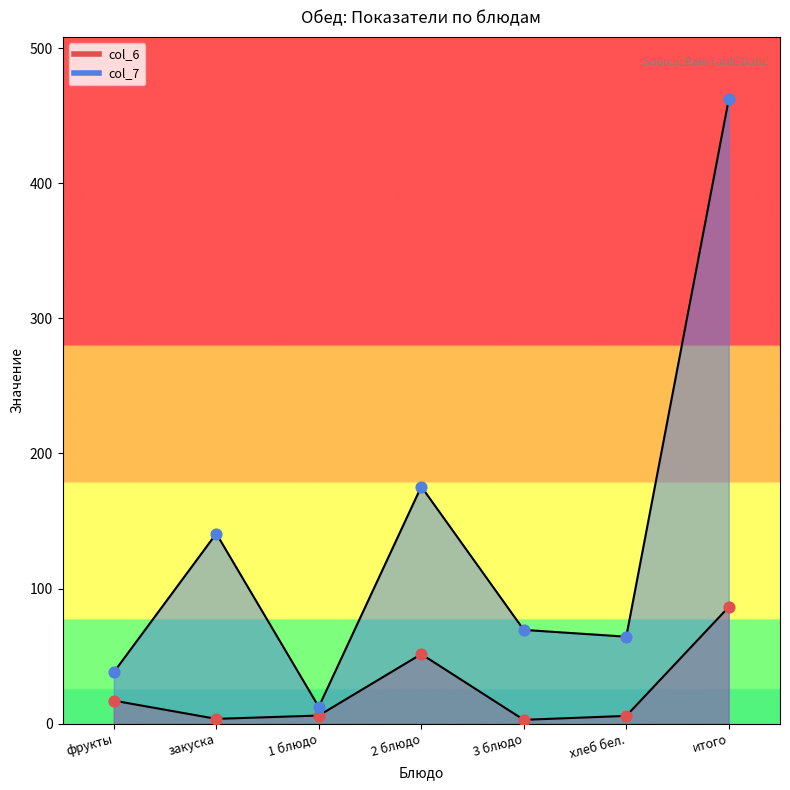

Which series has the widest spread of Y values?

col_7